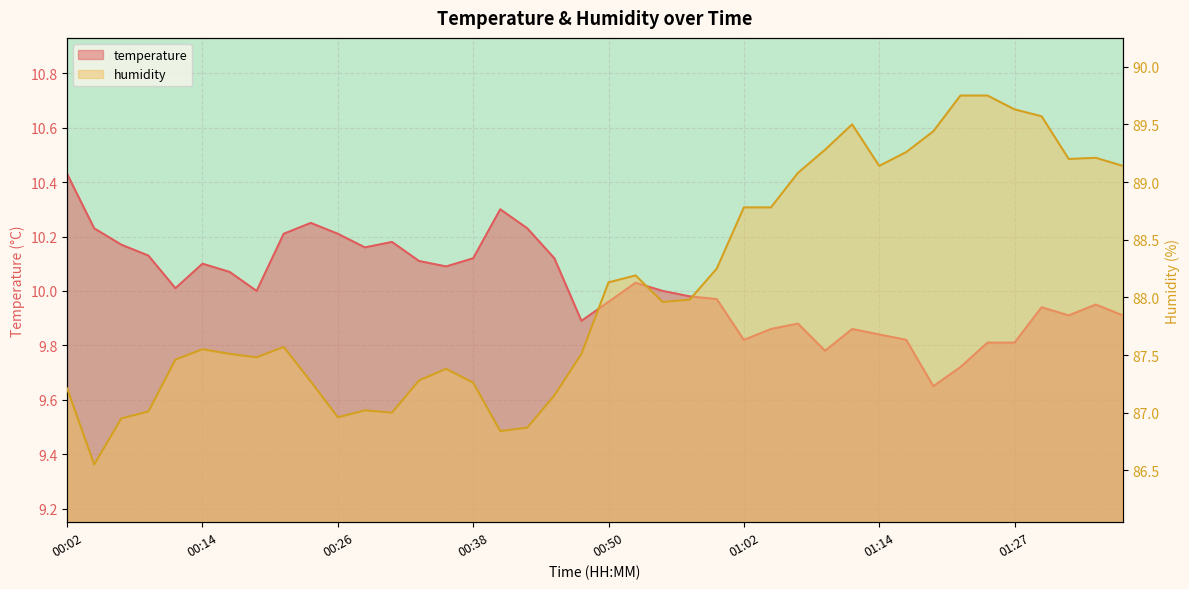

Which category has the highest value across all series?

01:22